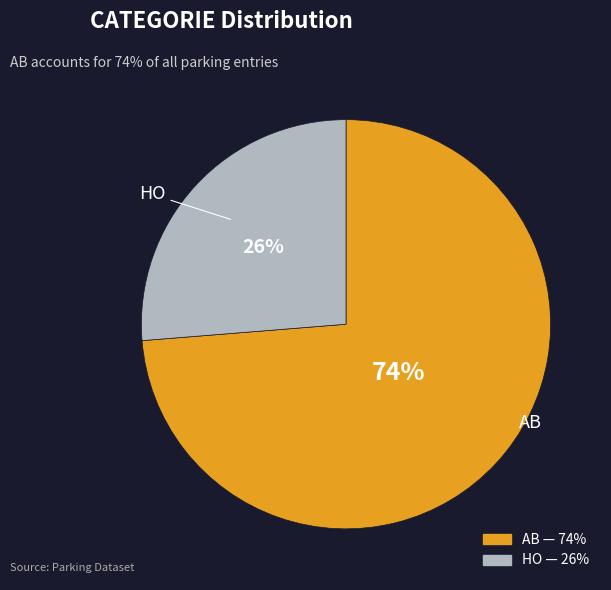

What percentage is the HO slice, to the nearest percent?

26%